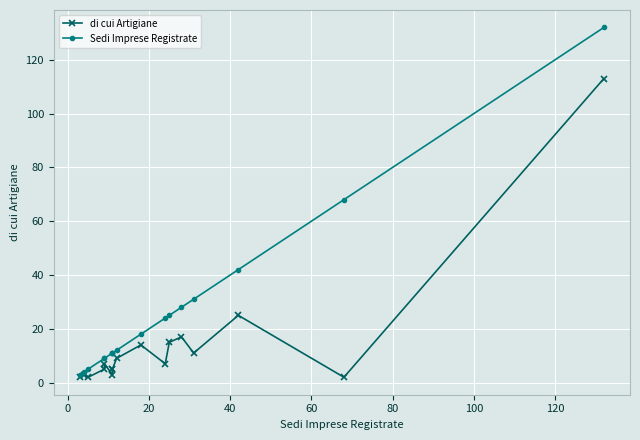

Which series has the largest total across all categories?

Sedi Imprese Registrate